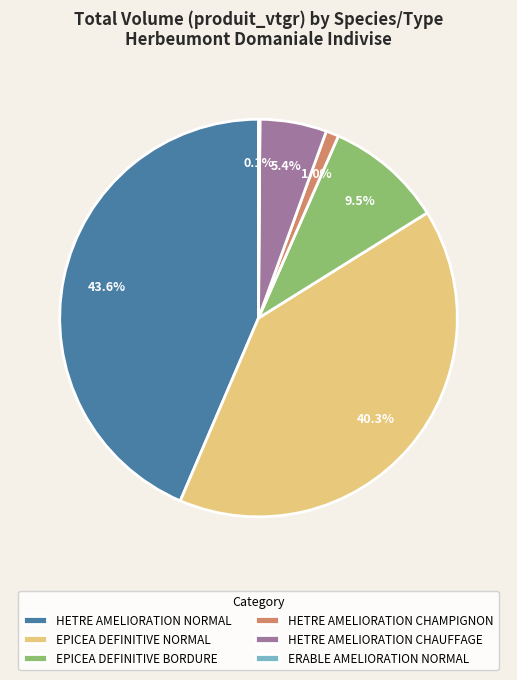

What percentage is NOT represented by EPICEA DEFINITIVE NORMAL?

59.7%